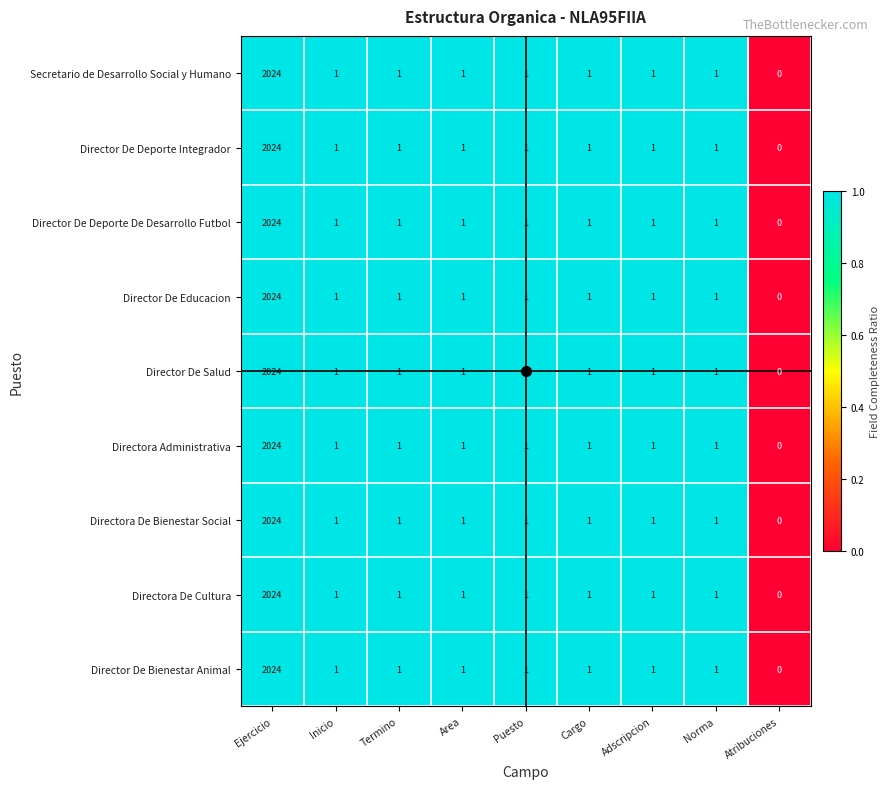

What is the sum of all Director De Educacion values?

2031